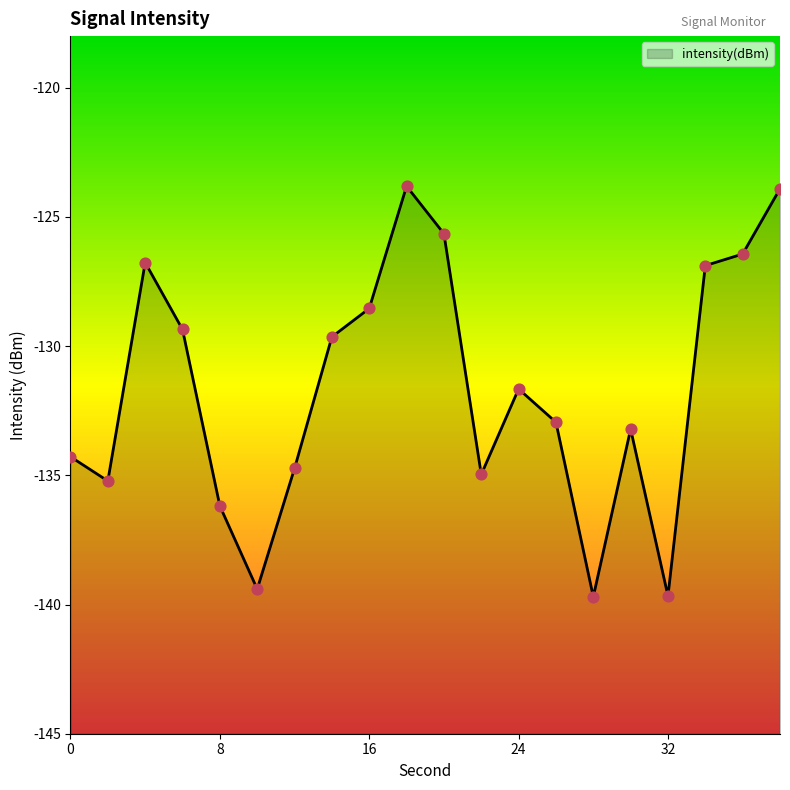

What is the change in value from 8 to 26?

+3.2